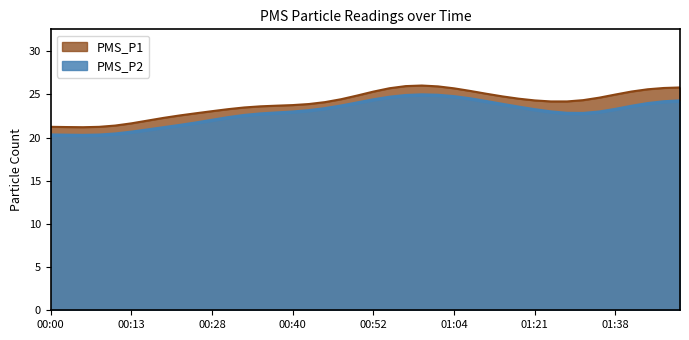

True or false: PMS_P1 and PMS_P2 intersect in this chart.

False